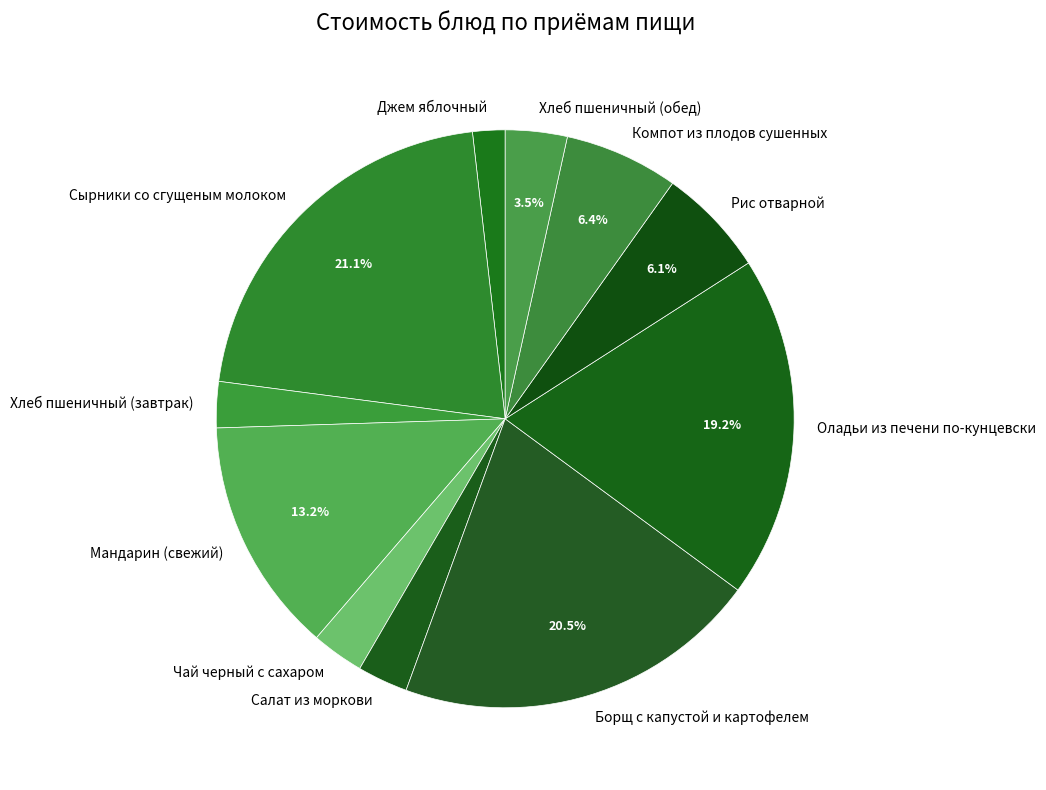

How many slices are in this pie chart?

11